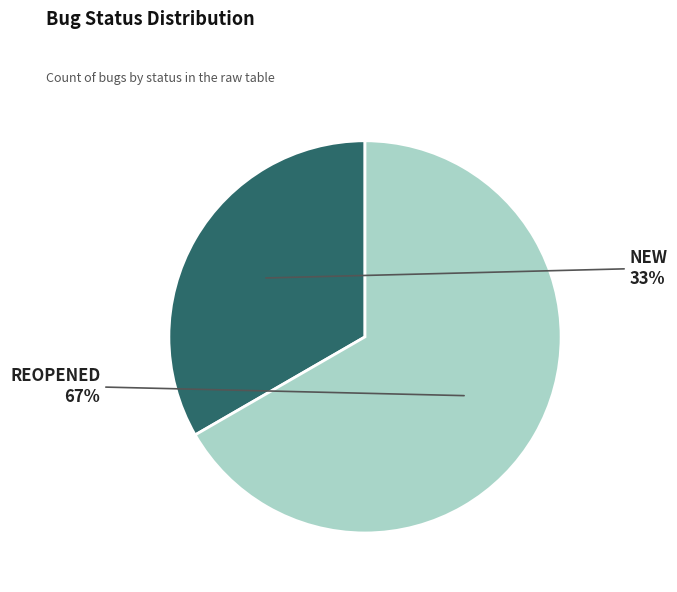

How many slices are in this pie chart?

2